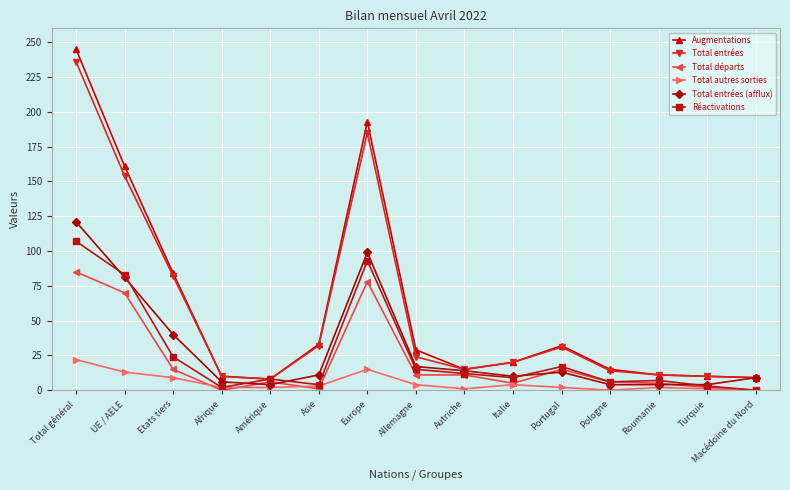

How many distinct data groups are displayed?

6